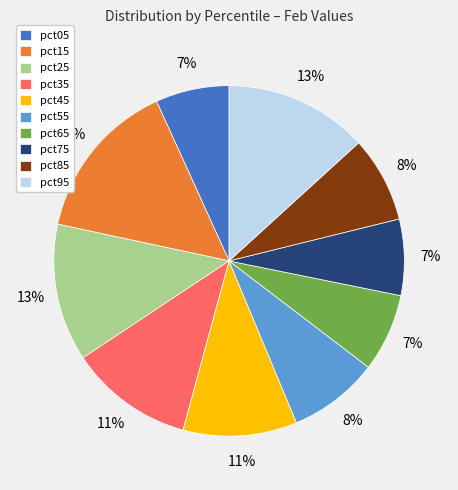

What percentage is the pct65 slice, to the nearest percent?

7%